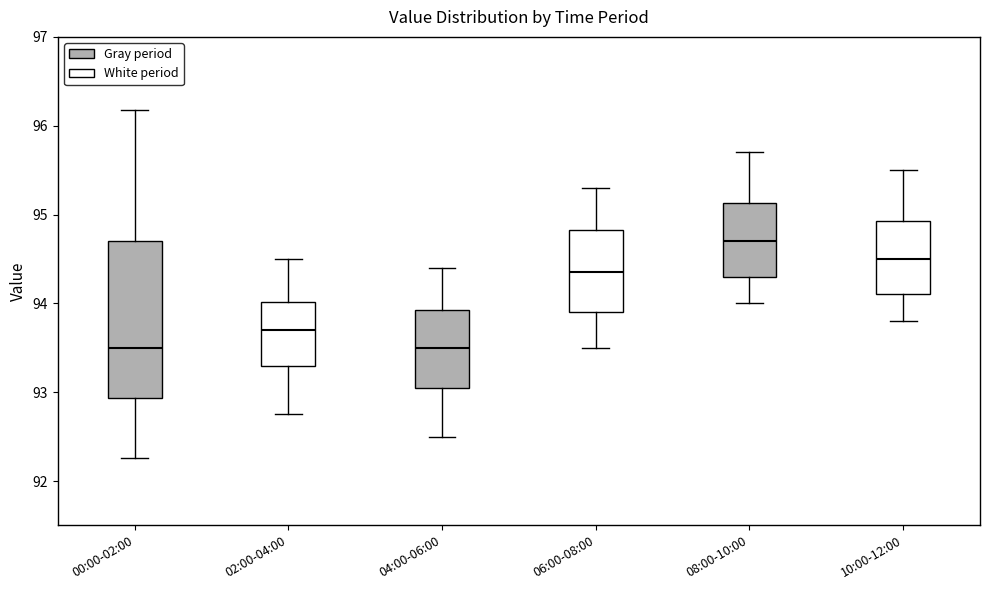

Where is the lower edge of the box for 04:00-06:00 on the y-axis? The values are not printed on the chart, so give them approximately, as read against the axis.

93.1